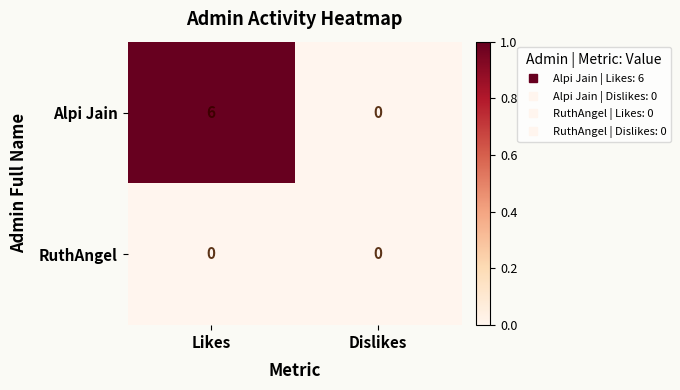

List the series in order of their overall mean, lowest first.

RuthAngel, Alpi Jain